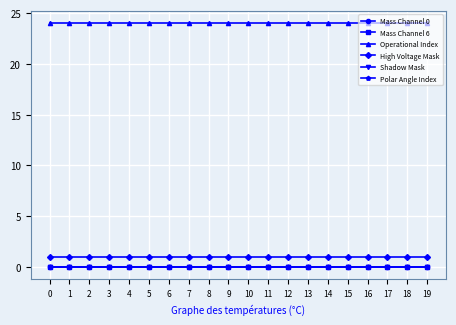

Does the chart have visible grid lines?

Yes